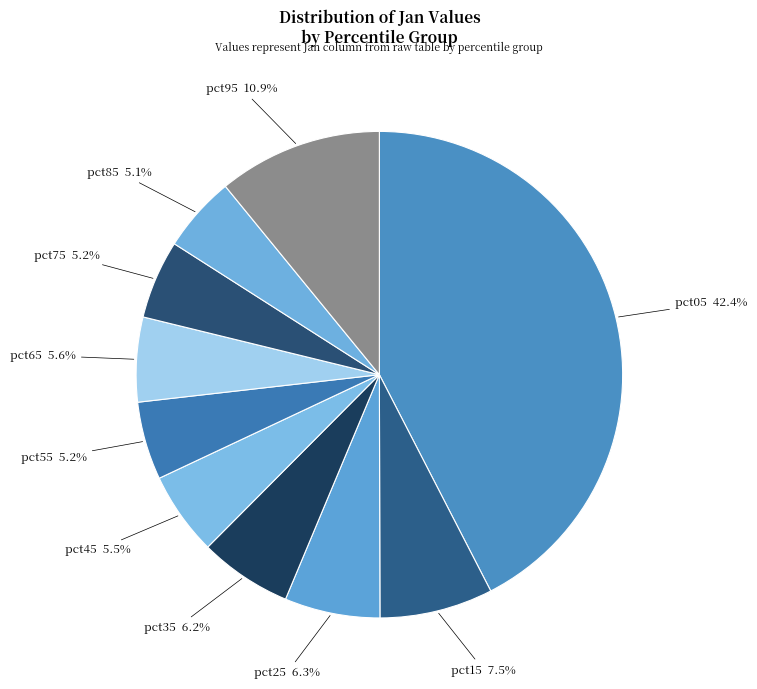

Is there any slice that represents more than half of the pie?

No